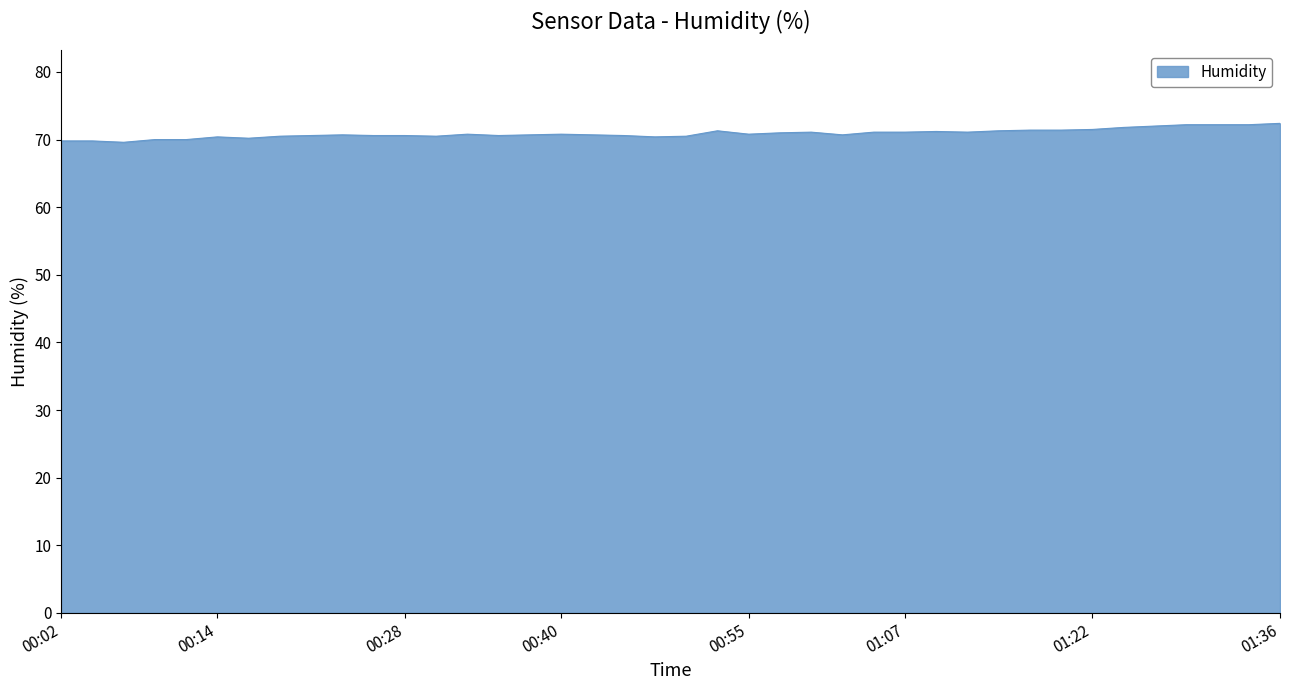

What is the minimum value shown in the chart?

69.6